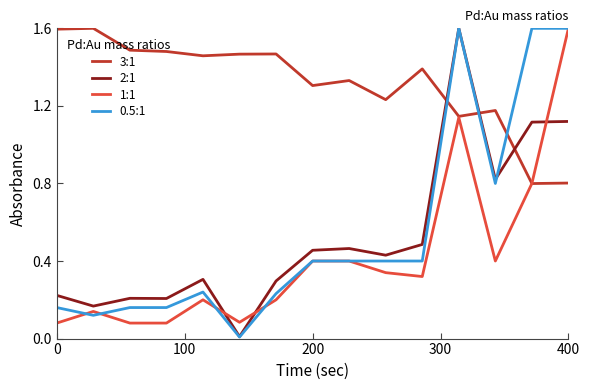

Which series has the largest range (max minus min)?

0.5:1